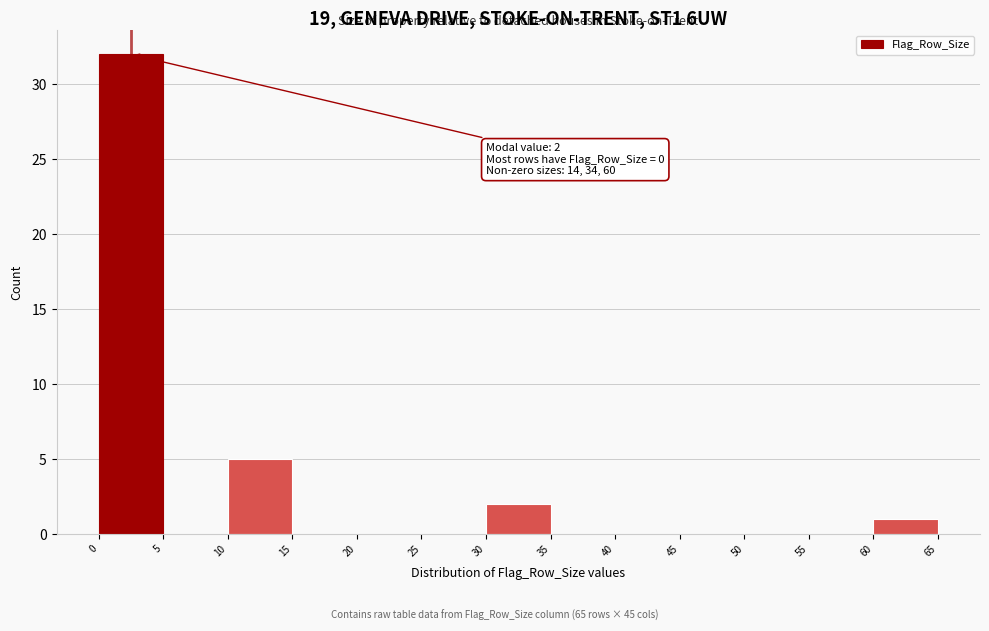

Which range on the x-axis has the tallest bar?

0 to 5